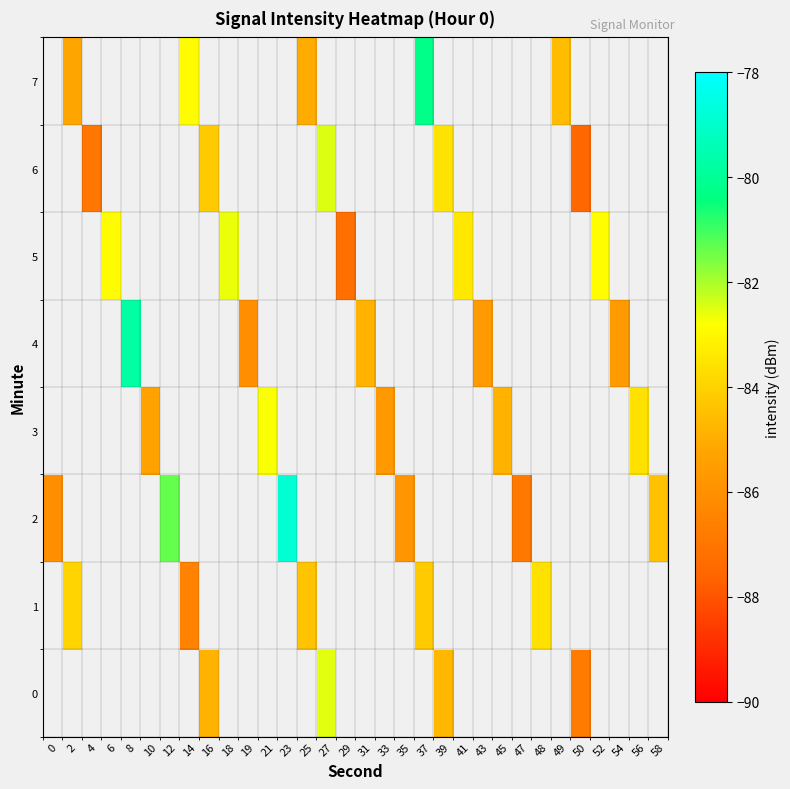

Between 47 and 27, which is larger?

27